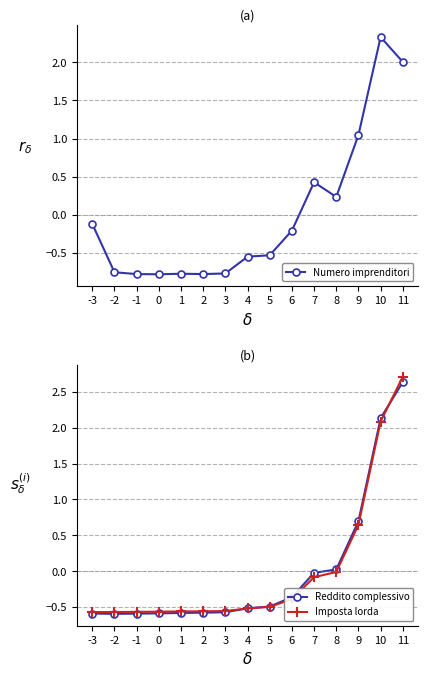

How many intersections are there between Imposta lorda and Numero imprenditori?

3